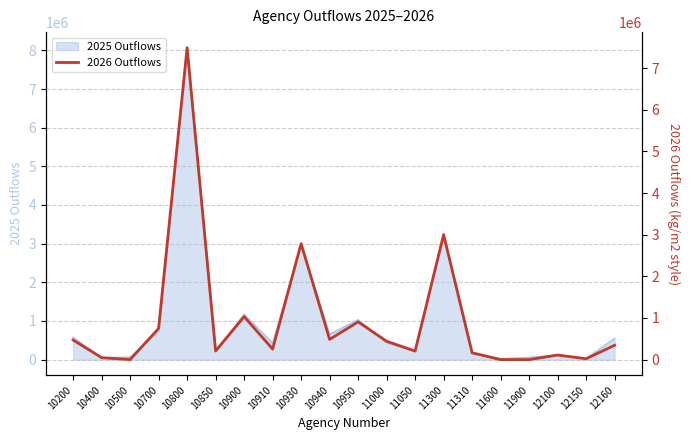

Does the chart display data point markers on the line(s)?

No